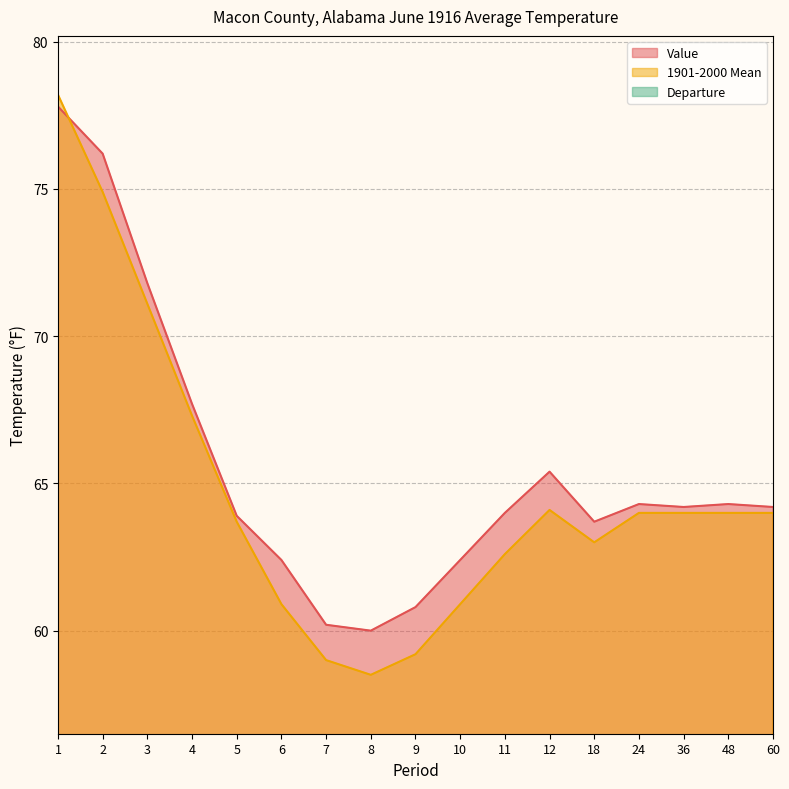

Rank the series at 6 from highest to lowest value.

Value, 1901-2000 Mean, Departure